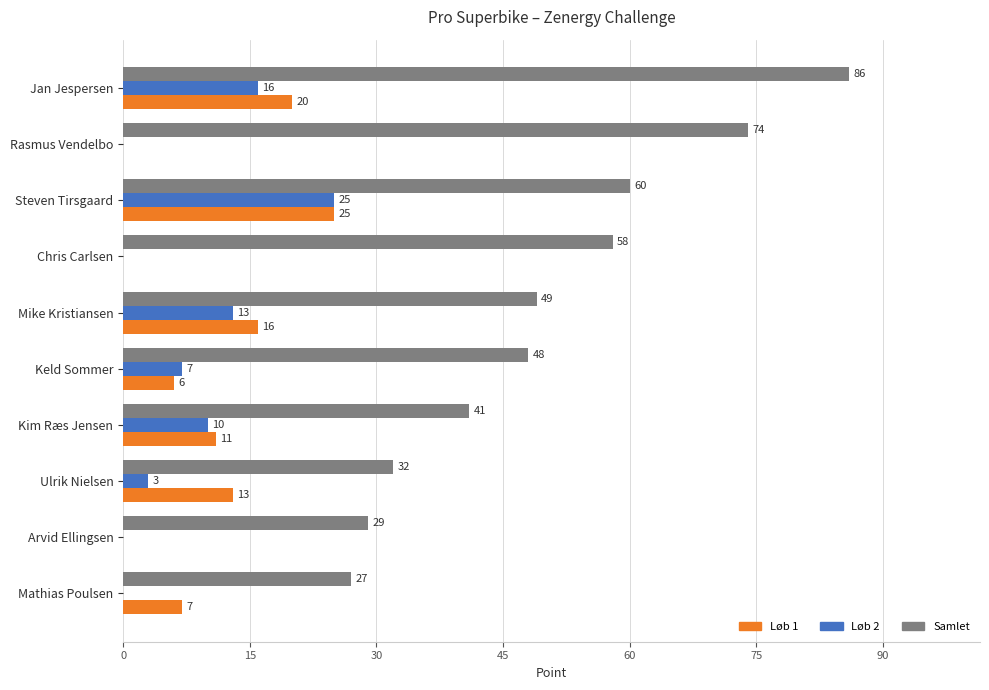

The Løb 2 series shows 16 at Jan Jespersen. True or false?

True